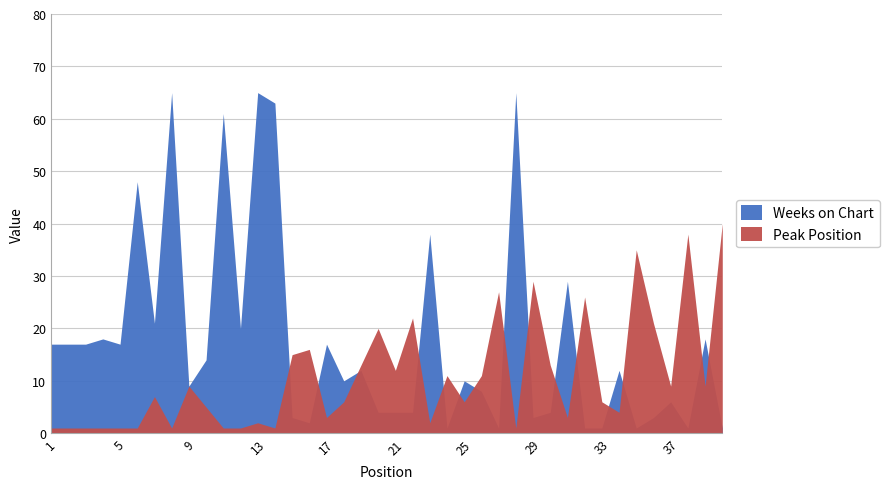

How many interior local peaks does the Peak Position series have?

12